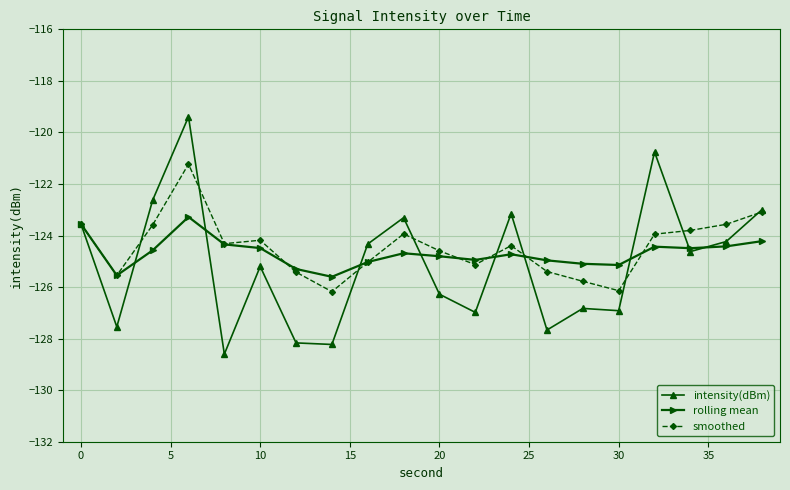

Which series has the widest spread of values?

intensity(dBm)